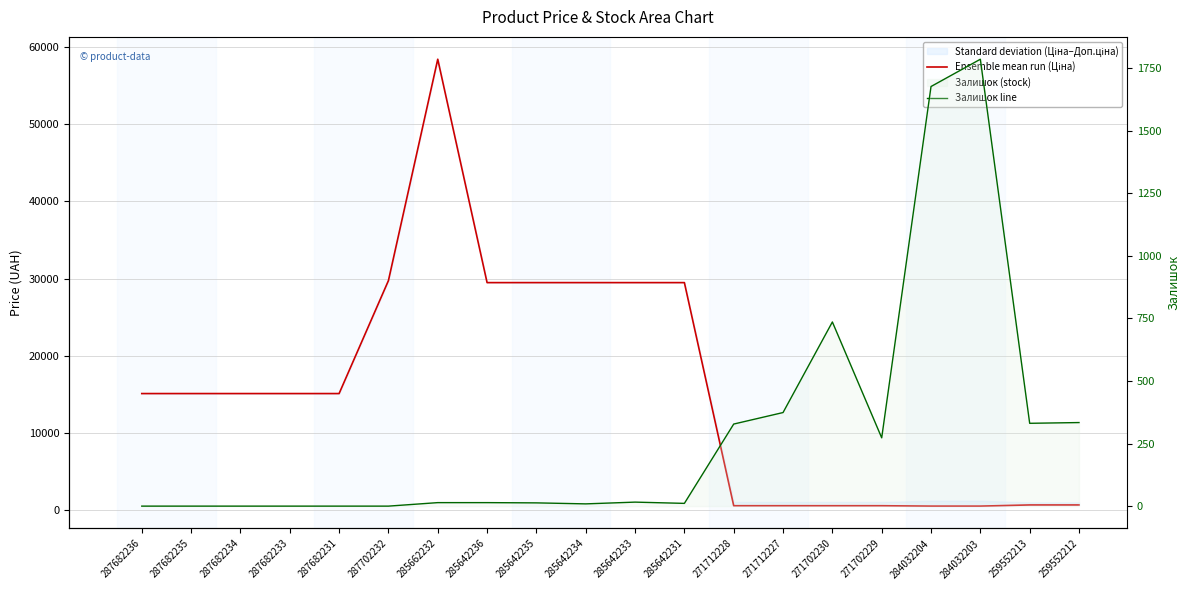

True or false: Залишок line has more than 1 interior local peaks.

True